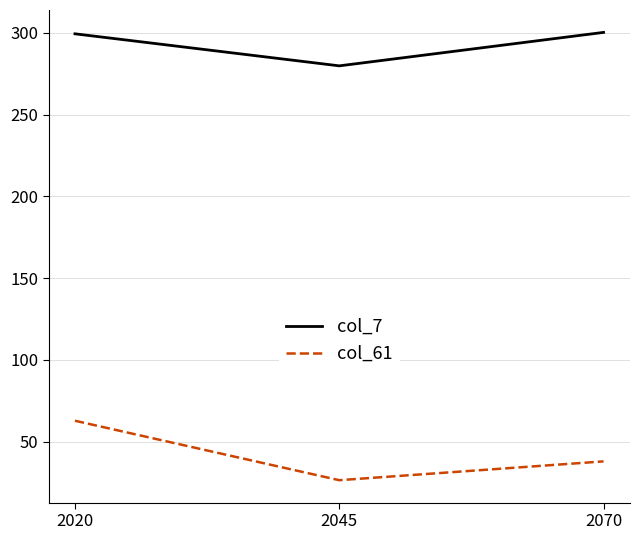

Rank the series by their average value, from lowest to highest.

col_61, col_7